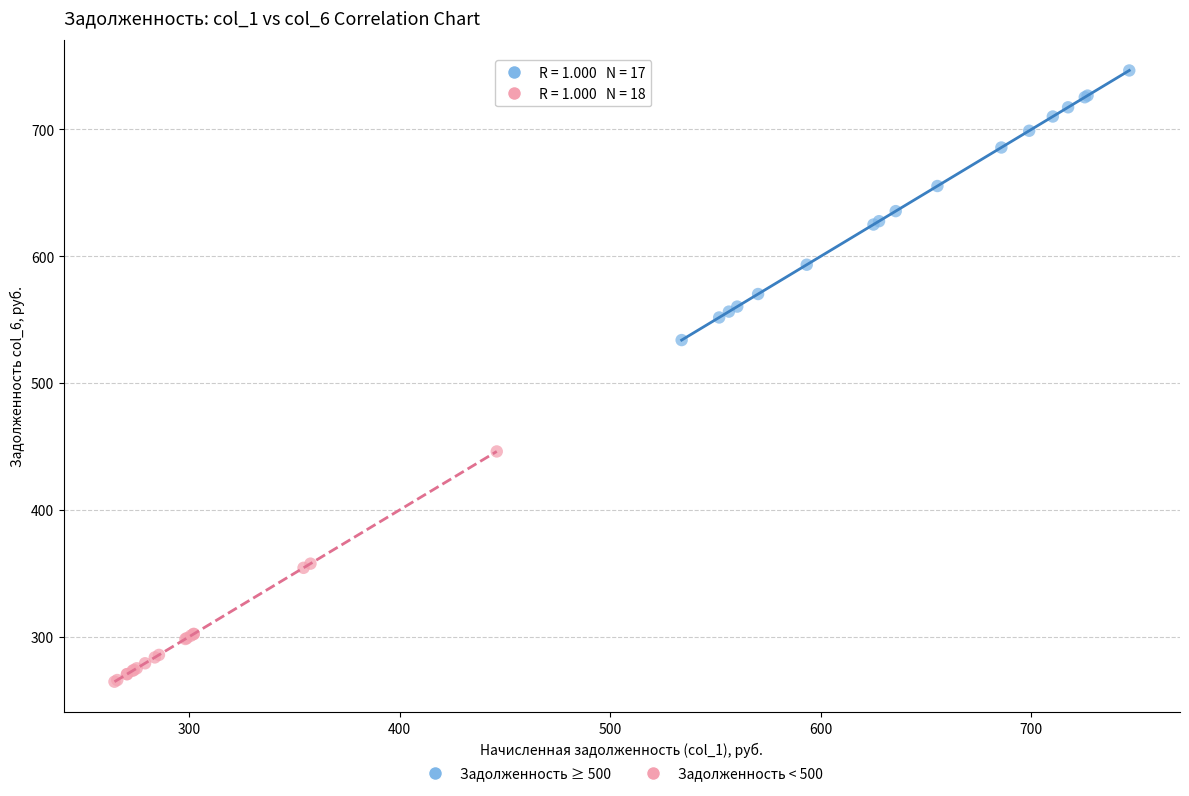

Which series has the widest spread of Y values?

Задолженность ≥ 500